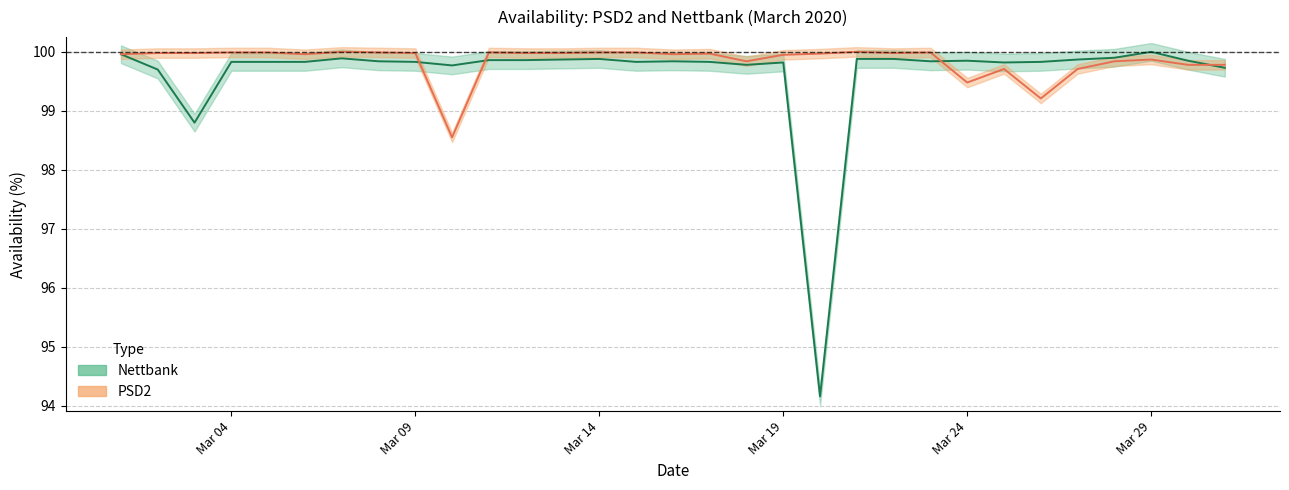

What is the value of the PSD2 point at the 29th from the left?

99.9